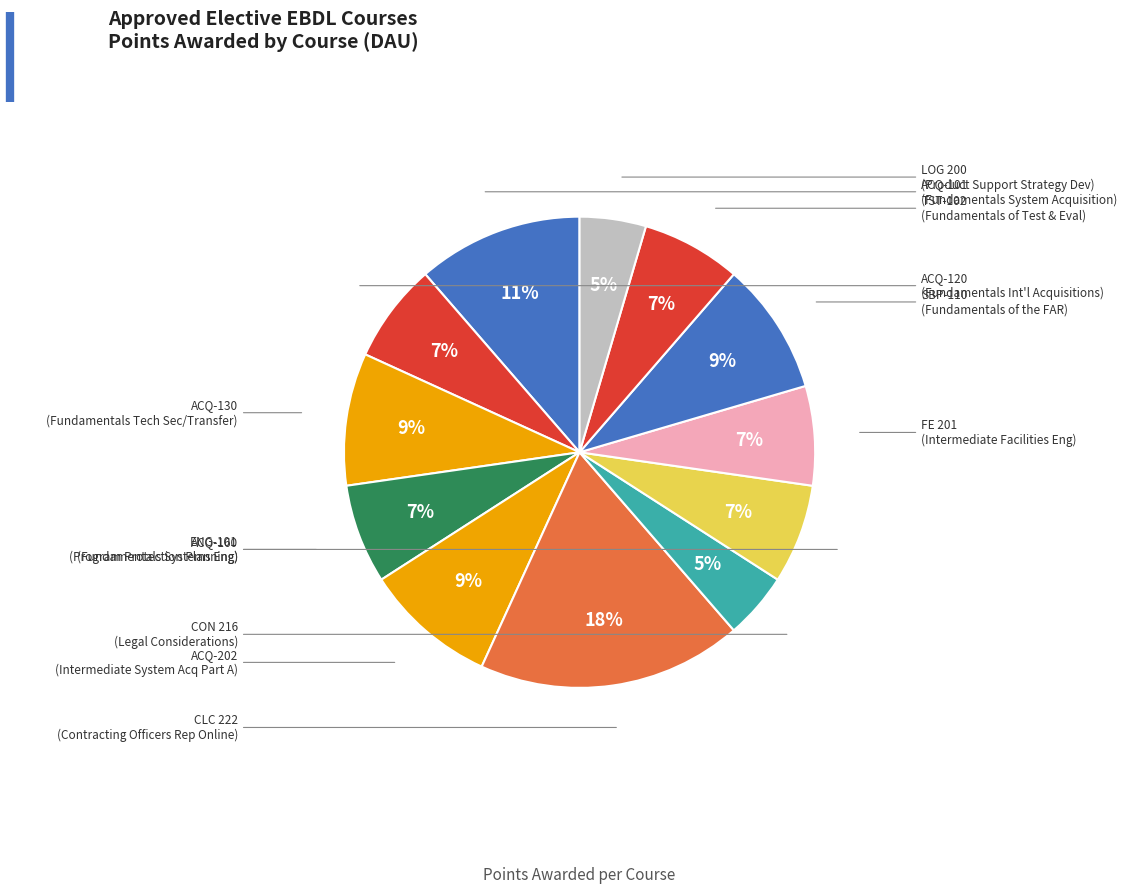

Rank the categories by value from lowest to highest.

CON 216, LOG 200, ACQ-120, ACQ-160, ENG-101, FE 201, TST-102, ACQ-130, ACQ-202, SBP-110, ACQ-101, CLC 222